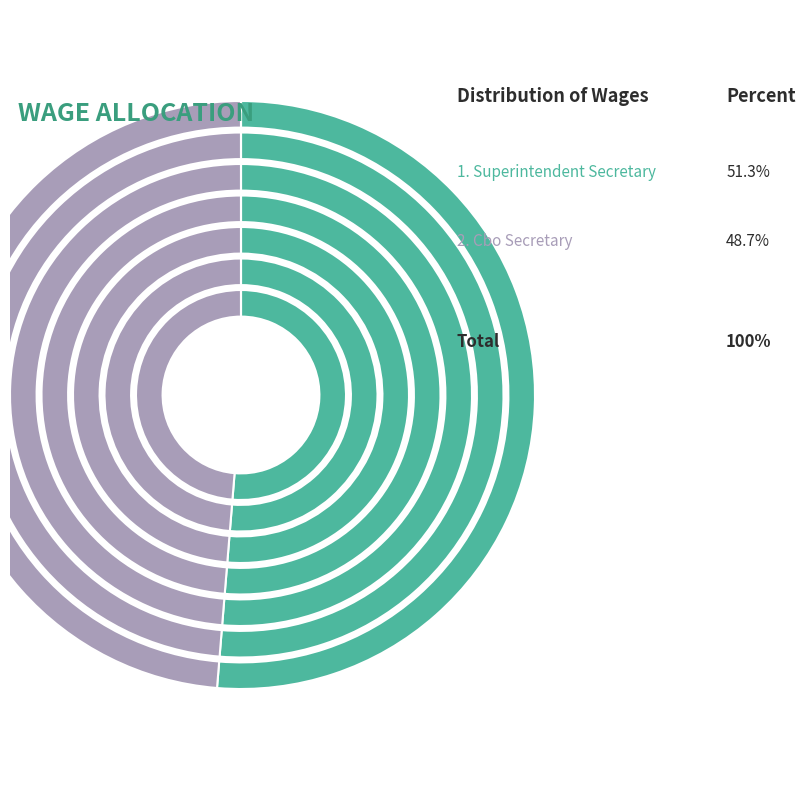

True or false: Cbo Secretary accounts for 62% of the total.

False